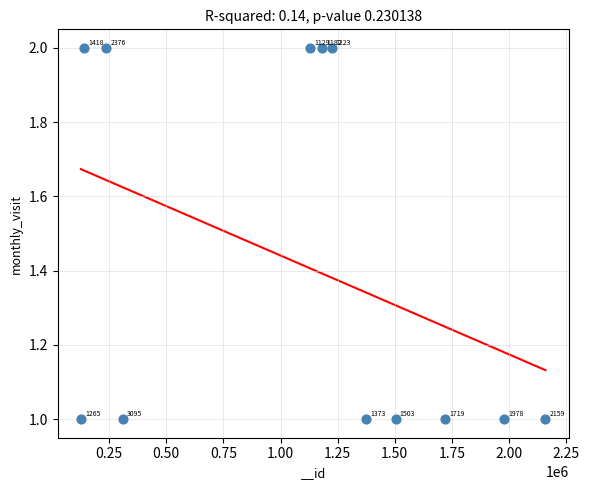

What is the average X value?

1090385